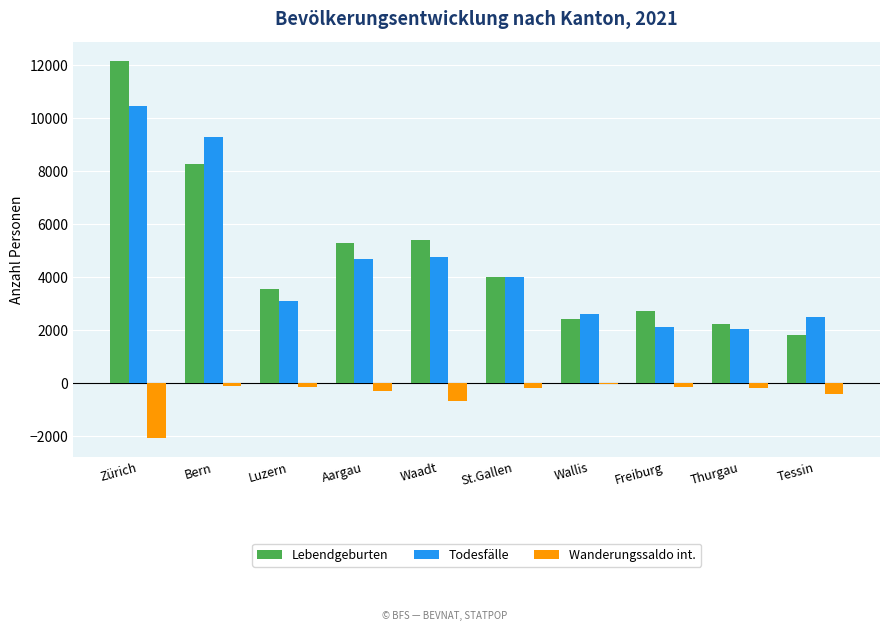

Are the bars grouped side by side (vs. stacked)?

Yes